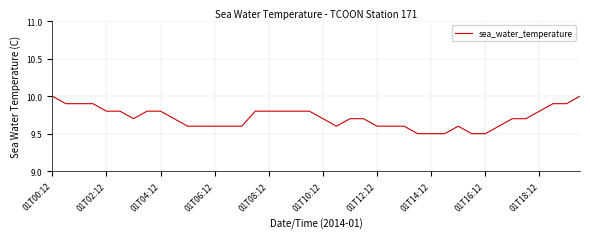

What is the difference between the maximum and minimum values?

0.5